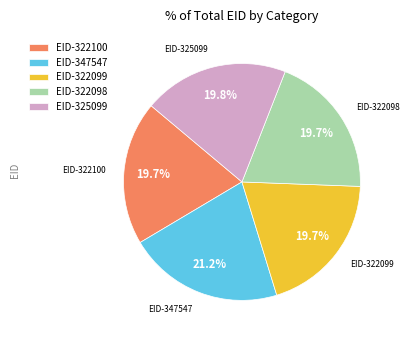

To the nearest percent, what is the average slice percentage?

20%